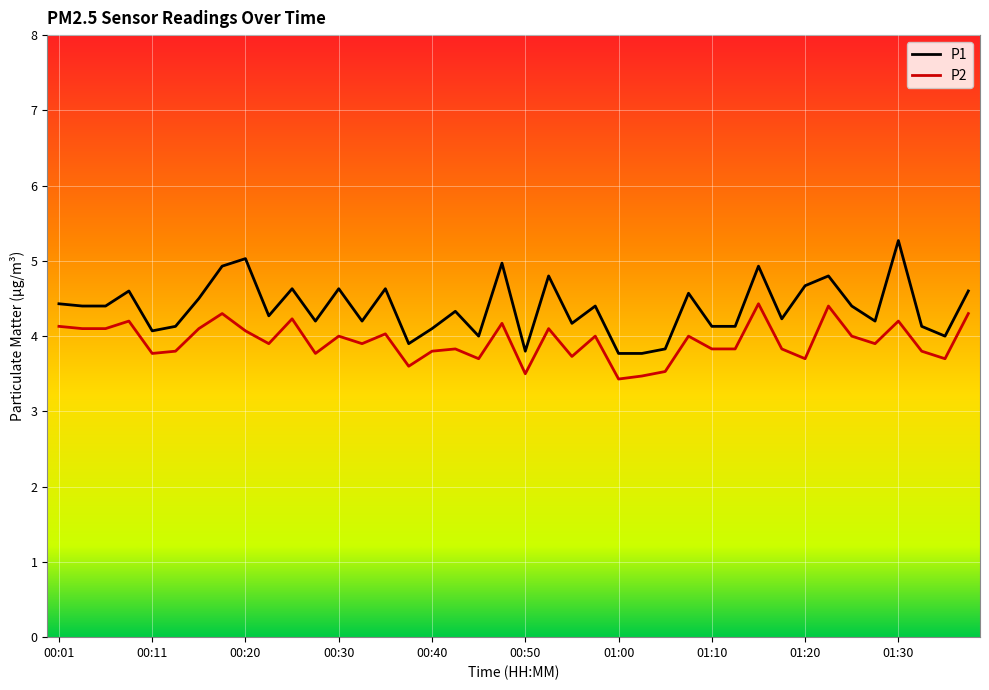

What is the maximum value shown in the chart?

5.3